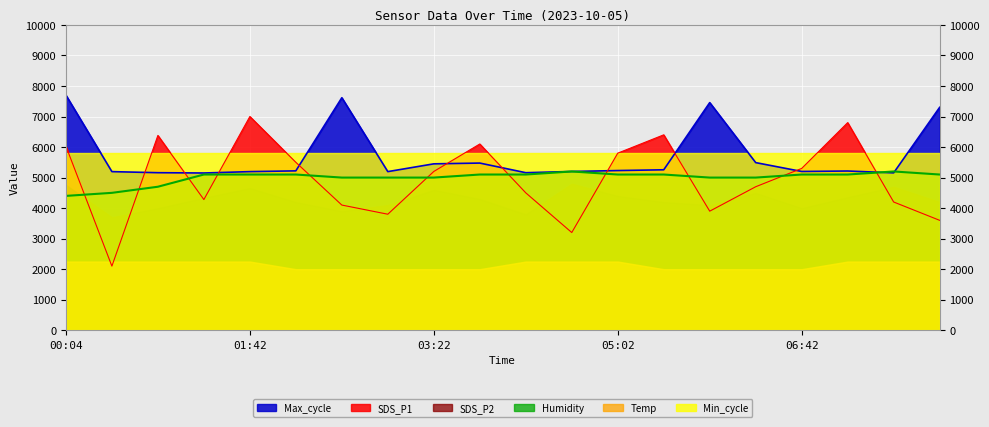

How many categories are shown in the chart?

20